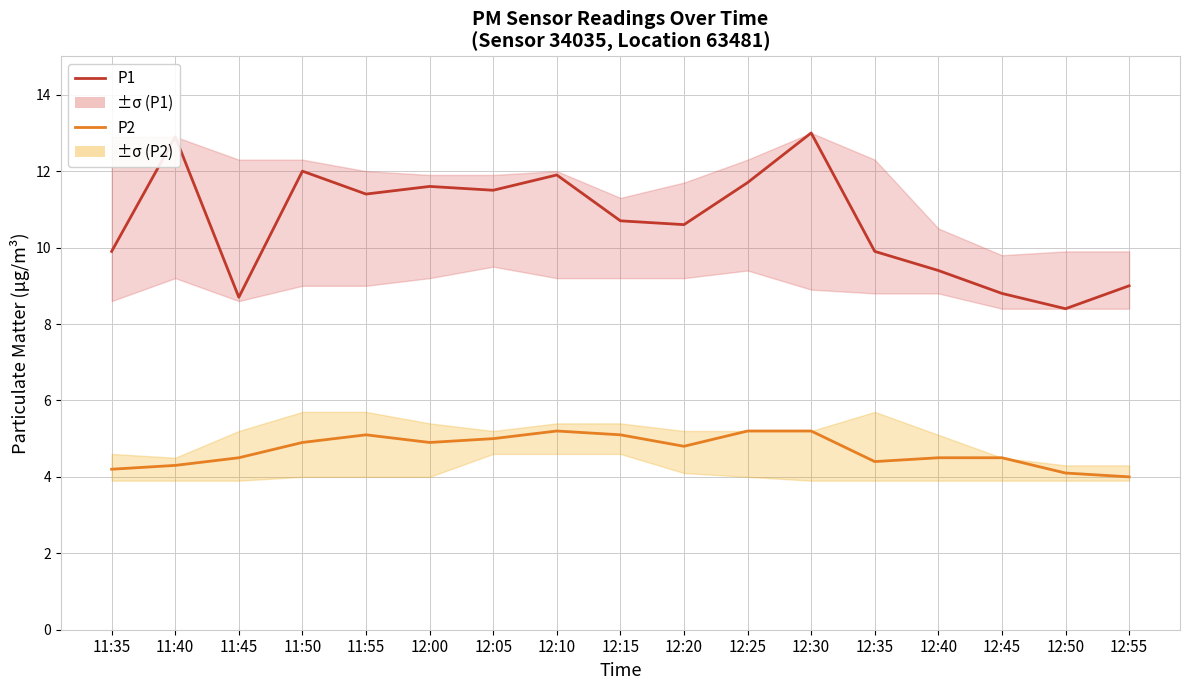

Rank the categories by P2 value from lowest to highest.

12:55, 12:50, 11:35, 11:40, 12:35, 11:45, 12:40, 12:45, 12:20, 11:50, 12:00, 12:05, 11:55, 12:15, 12:10, 12:25, 12:30